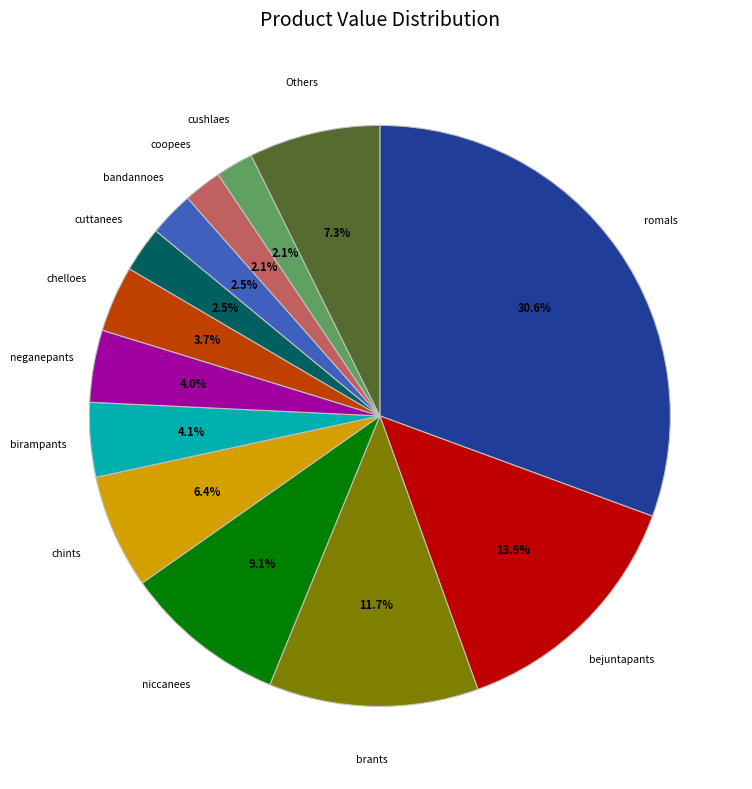

Do coopees and bandannoes together represent more than half of the pie?

No